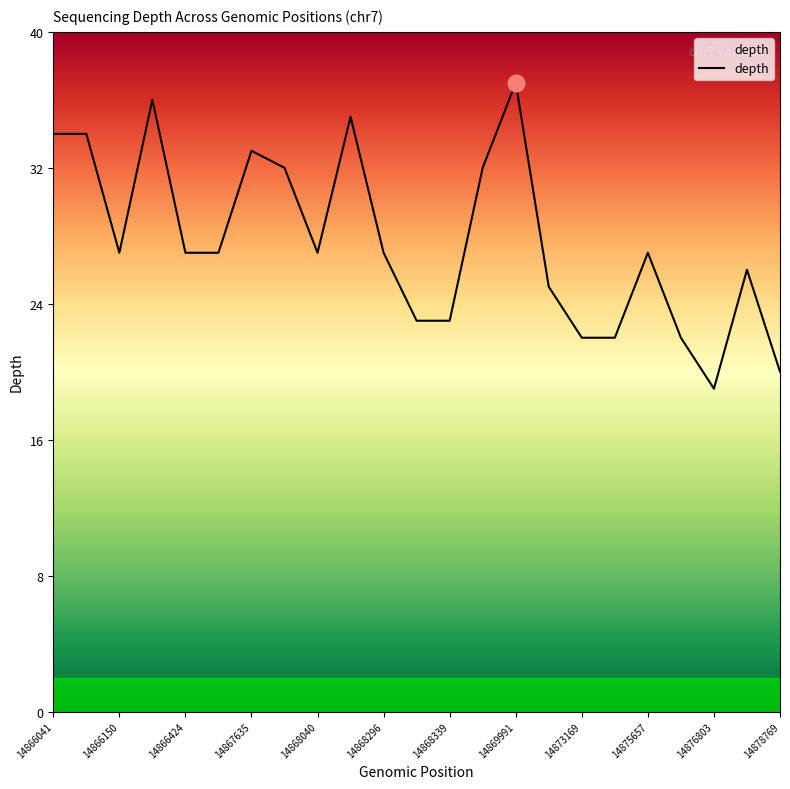

Does the chart display data point markers on the line(s)?

No